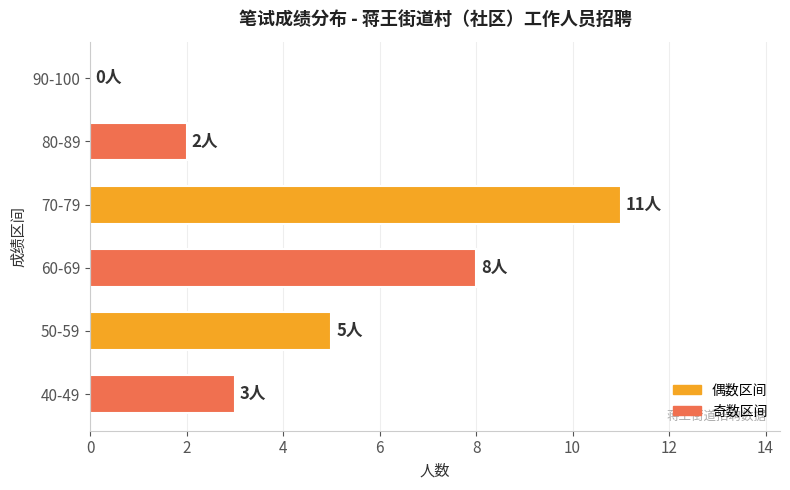

How many values are above zero?

5